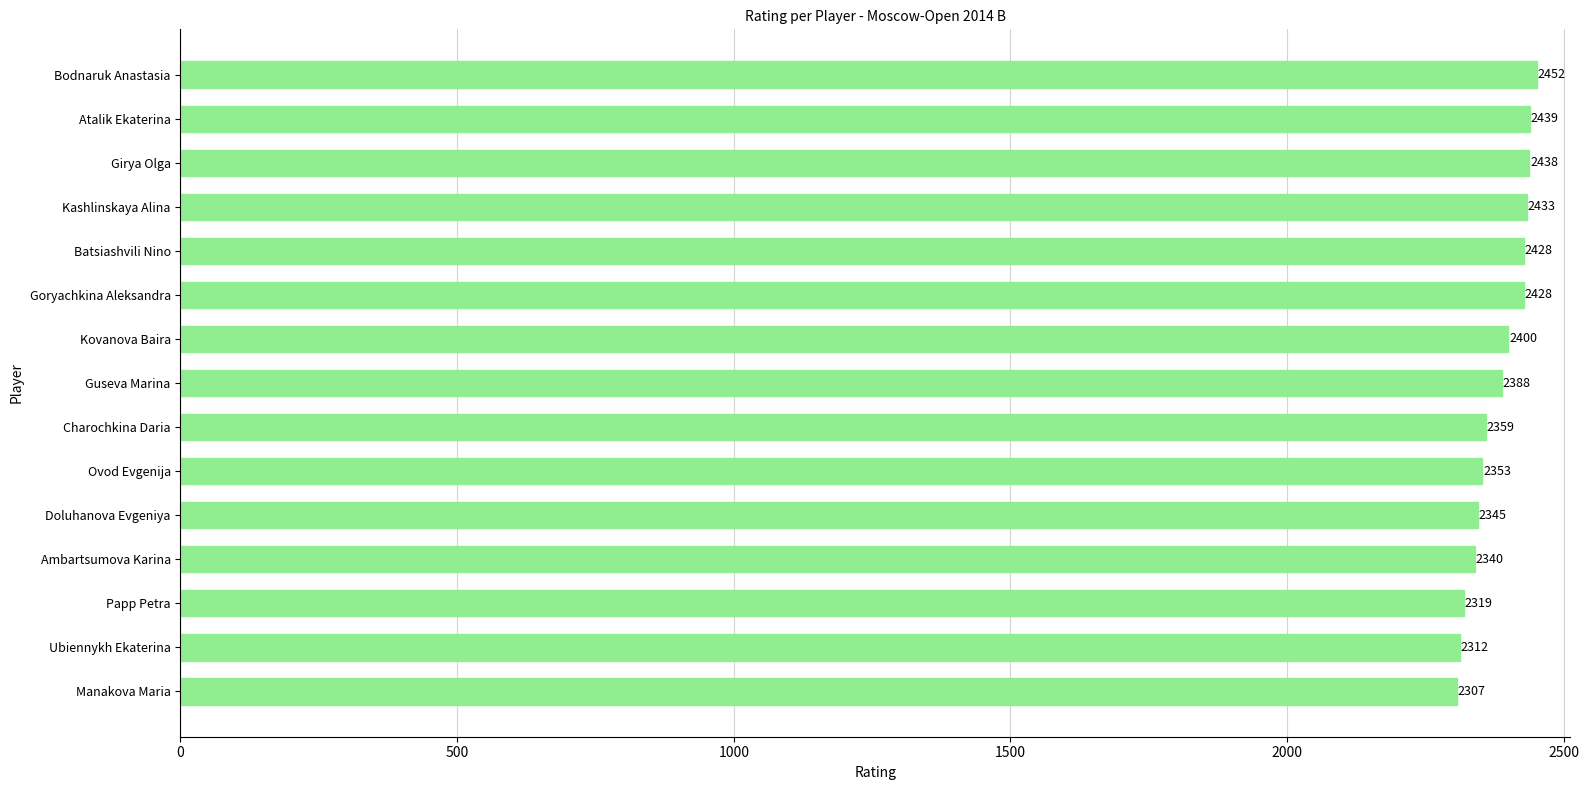

How many values are below 2388?

7